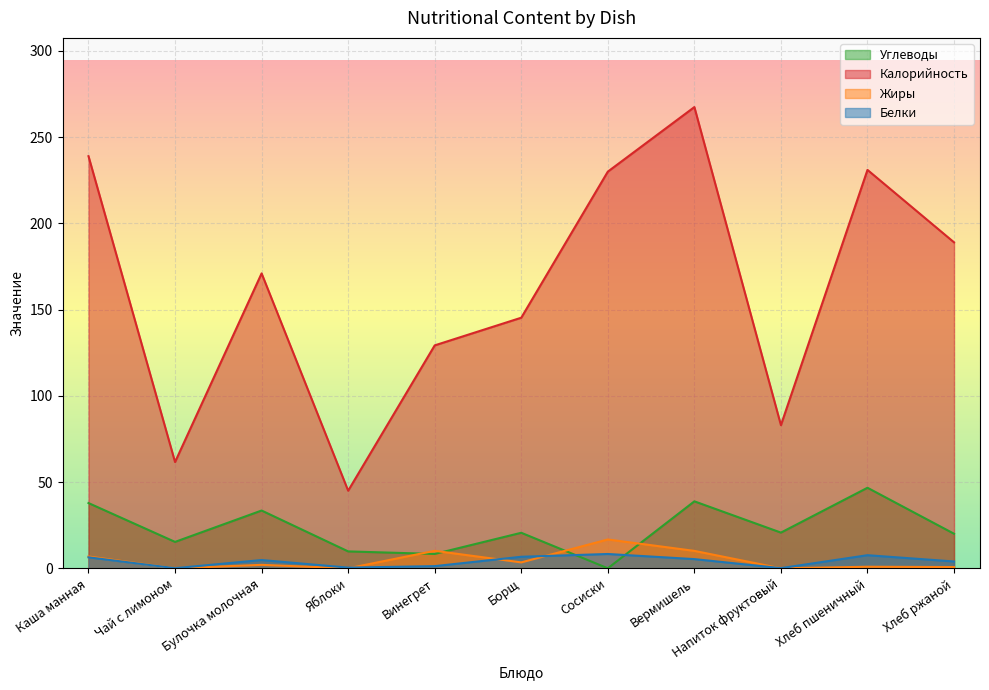

Does the chart display data point markers on the line(s)?

No